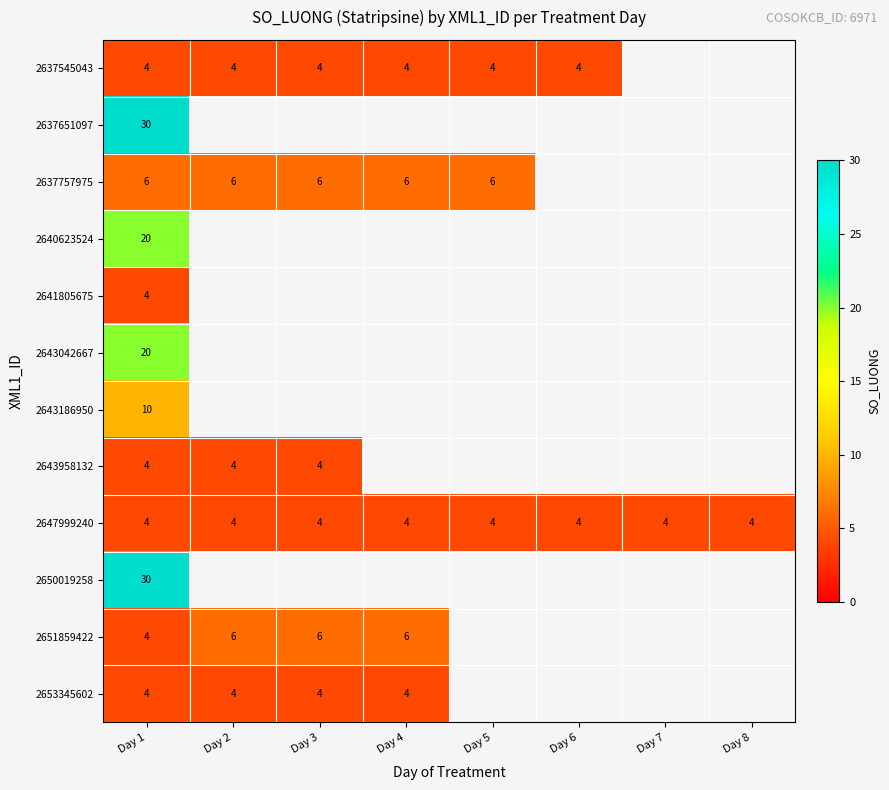

The value of 2637545043 at Day 3 is 4. True or false?

True